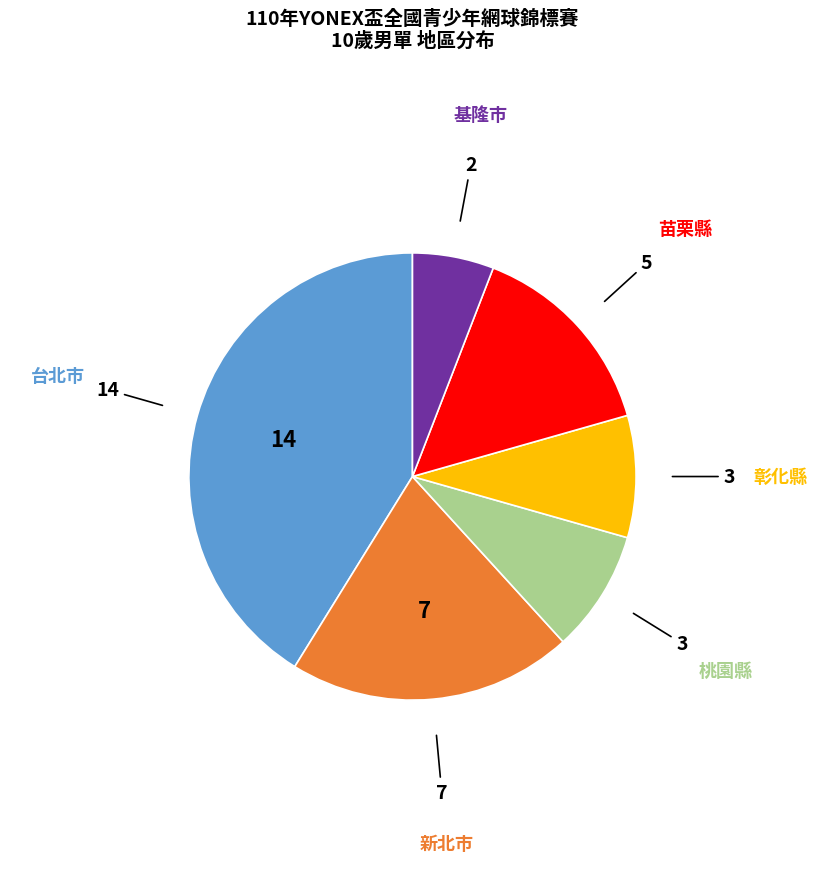

Is there any slice that represents more than half of the pie?

No